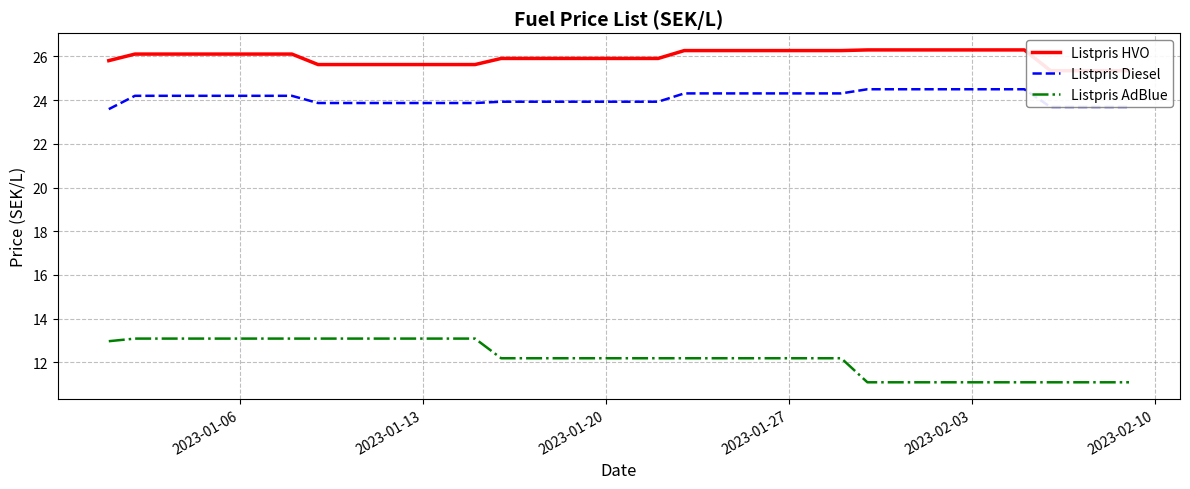

What is the maximum value for Listpris AdBlue?

13.1